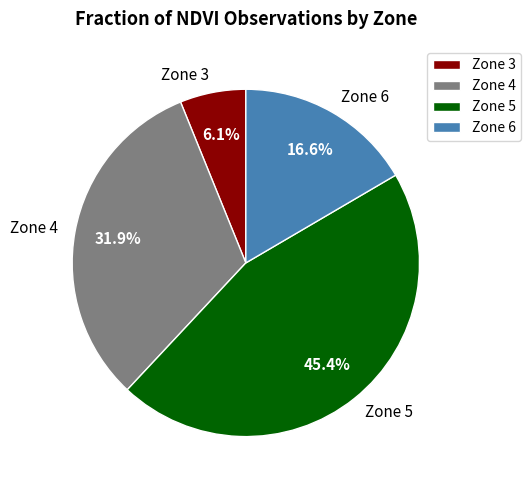

To the nearest percent, what is the average slice percentage?

25%